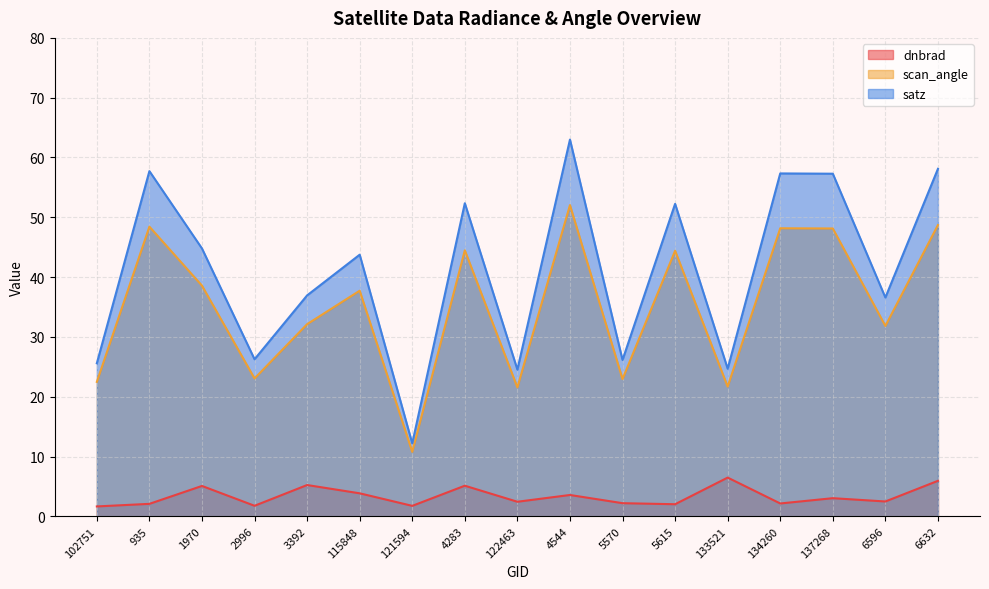

At which label does dnbrad first exceed 2?

935